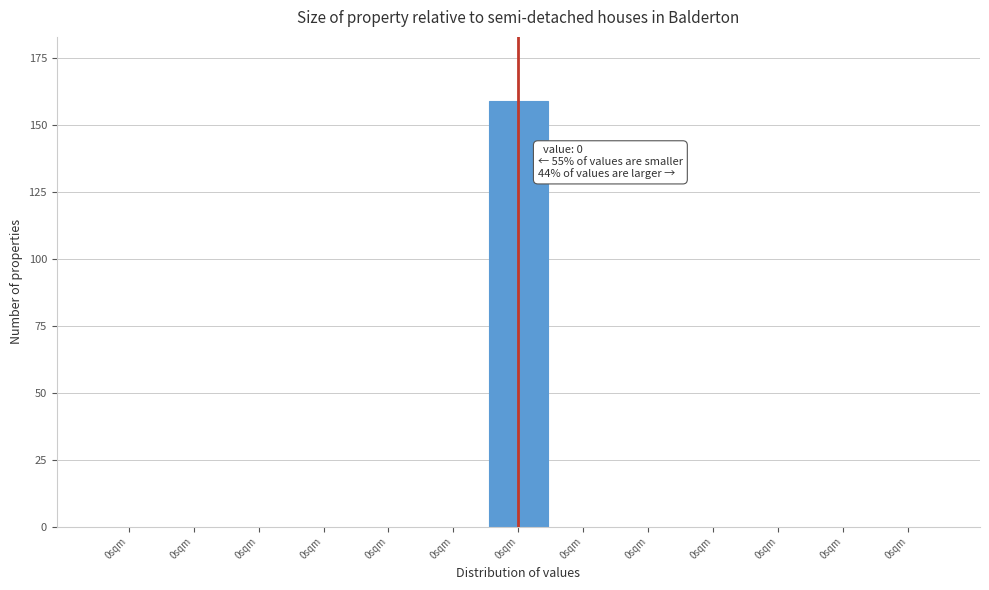

Are the bars horizontal?

No